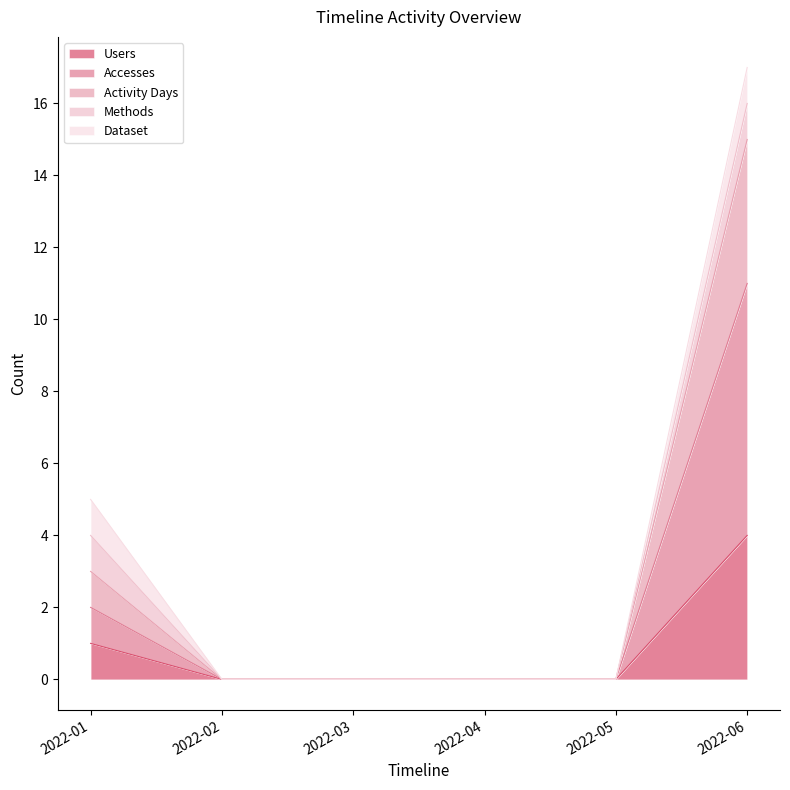

How many lines are shown in the chart?

5